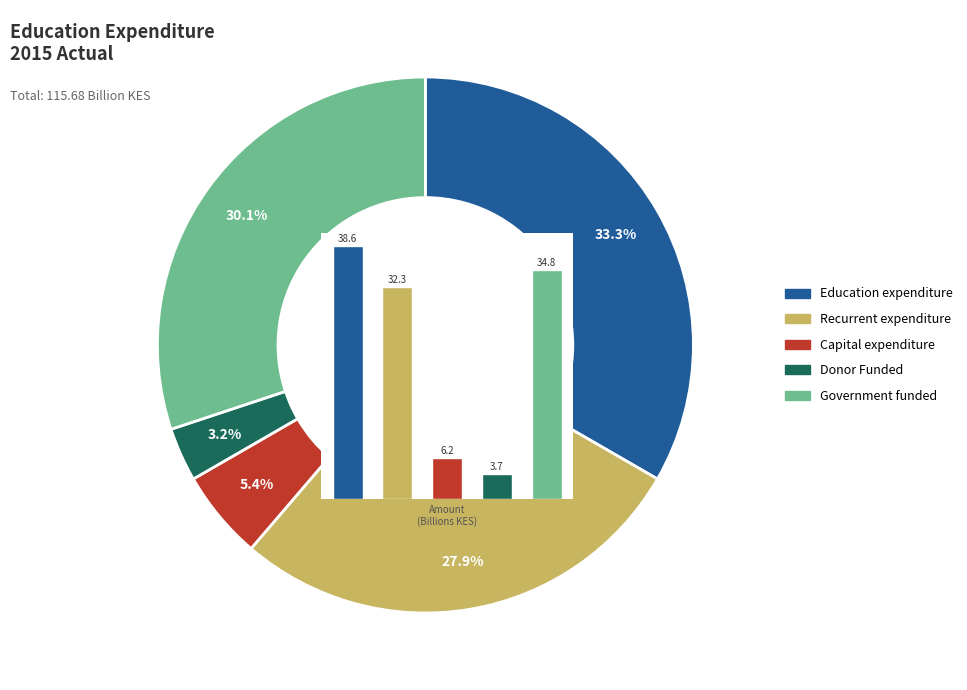

What is the smallest slice in the pie chart?

Donor Funded (Current)